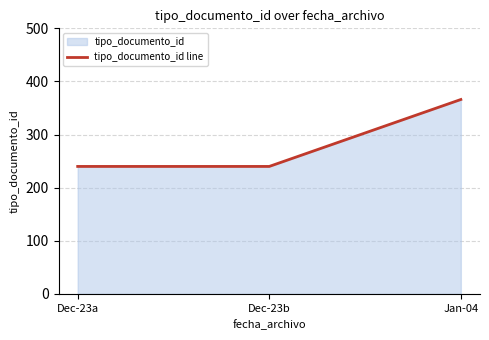

Does the chart have visible grid lines?

Yes